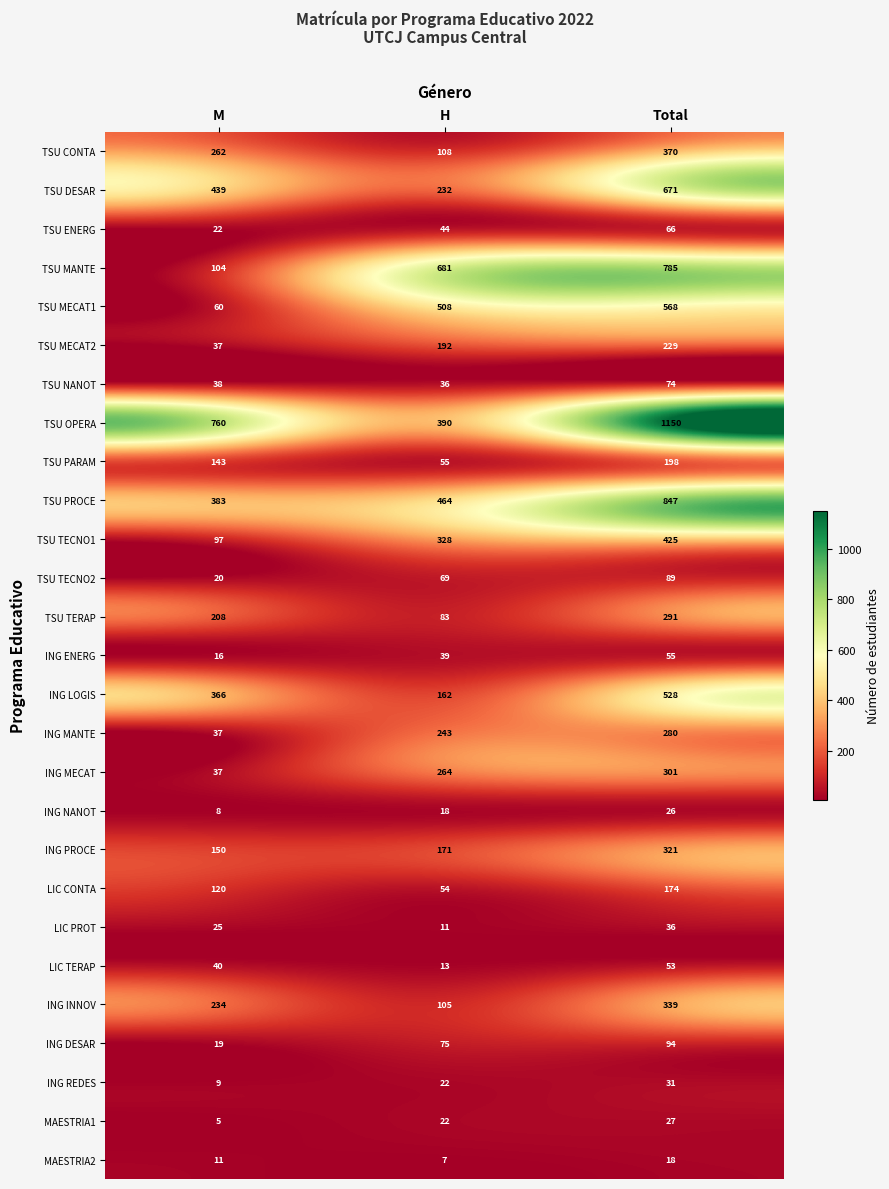

What is the sum of the TSU CONTA values at Total and H?

478